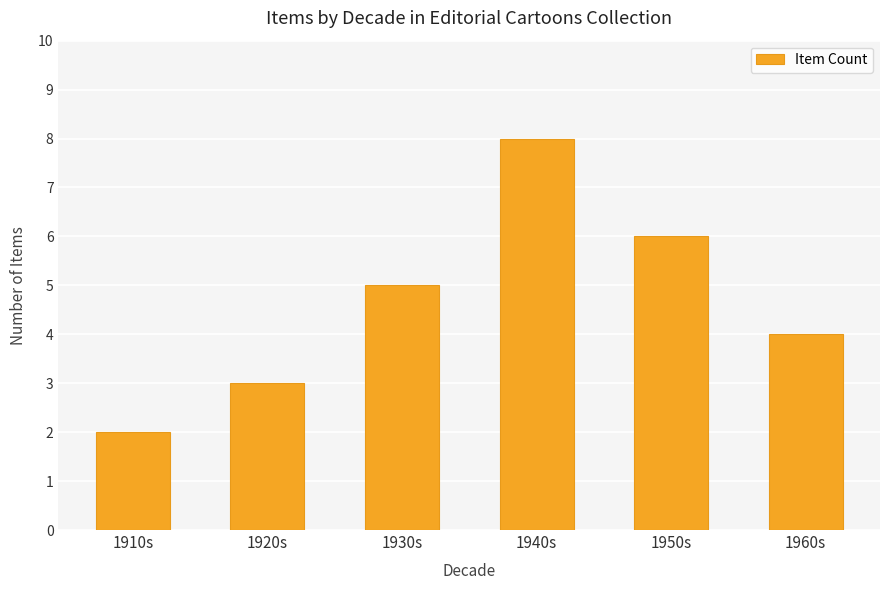

Which has a higher value, 1930s or 1950s?

1950s